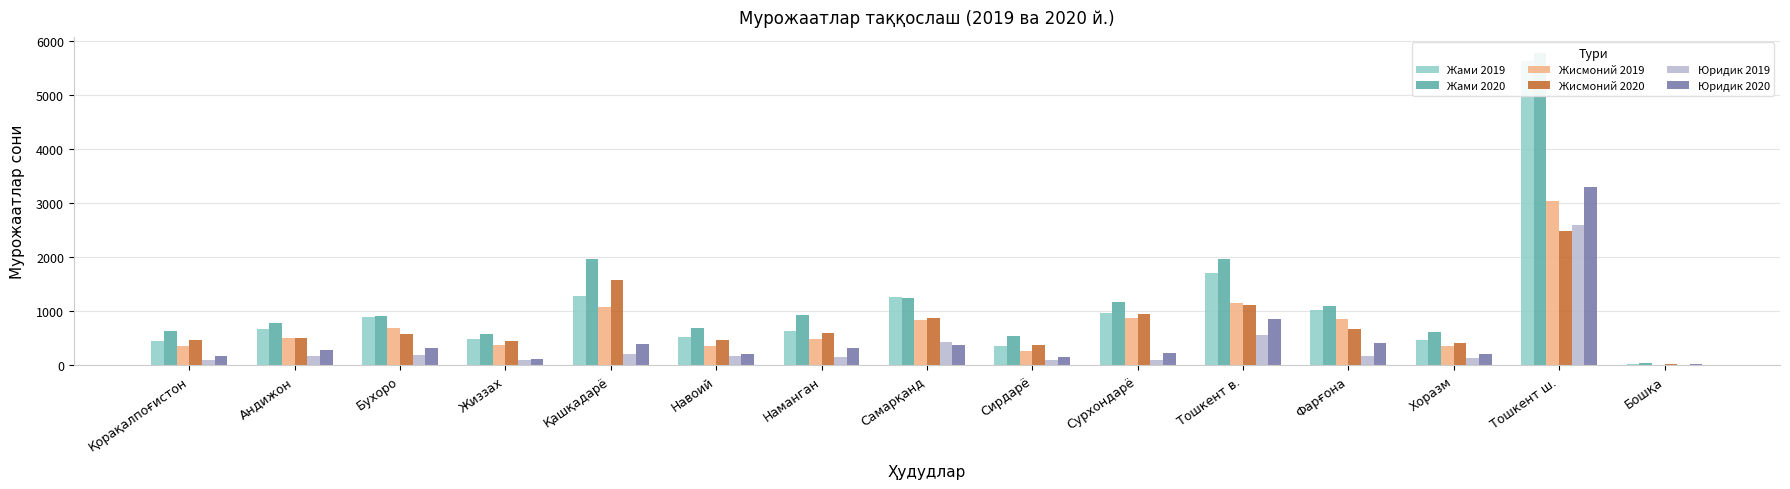

Reading left to right, what are all the values shown in this chart?

Жами 2019: Қорақалпоғистон=450	Андижон=677	Бухоро=898	Жиззах=480	Қашқадарё=1290	Навоий=533	Наманган=640	Самарқанд=1267	Сирдарё=358	Сурхондарё=963	Тошкент в.=1707	Фарғона=1026	Хоразм=476	Тошкент ш.=5635	Бошқа=24
Жами 2020: Қорақалпоғистон=641	Андижон=788	Бухоро=912	Жиззах=574	Қашқадарё=1970	Навоий=683	Наманган=924	Самарқанд=1244	Сирдарё=540	Сурхондарё=1177	Тошкент в.=1968	Фарғона=1093	Хоразм=618	Тошкент ш.=5786	Бошқа=40
Жисмоний 2019: Қорақалпоғистон=354	Андижон=507	Бухоро=699	Жиззах=378	Қашқадарё=1086	Навоий=364	Наманган=486	Самарқанд=837	Сирдарё=260	Сурхондарё=872	Тошкент в.=1155	Фарғона=854	Хоразм=349	Тошкент ш.=3044	Бошқа=12
Жисмоний 2020: Қорақалпоғистон=476	Андижон=508	Бухоро=588	Жиззах=455	Қашқадарё=1583	Навоий=473	Наманган=601	Самарқанд=867	Сирдарё=384	Сурхондарё=947	Тошкент в.=1117	Фарғона=676	Хоразм=407	Тошкент ш.=2484	Бошқа=17
Юридик 2019: Қорақалпоғистон=96	Андижон=170	Бухоро=199	Жиззах=102	Қашқадарё=204	Навоий=169	Наманган=154	Самарқанд=430	Сирдарё=98	Сурхондарё=91	Тошкент в.=552	Фарғона=172	Хоразм=127	Тошкент ш.=2591	Бошқа=12
Юридик 2020: Қорақалпоғистон=165	Андижон=280	Бухоро=324	Жиззах=119	Қашқадарё=387	Навоий=210	Наманган=323	Самарқанд=377	Сирдарё=156	Сурхондарё=230	Тошкент в.=851	Фарғона=417	Хоразм=211	Тошкент ш.=3302	Бошқа=23